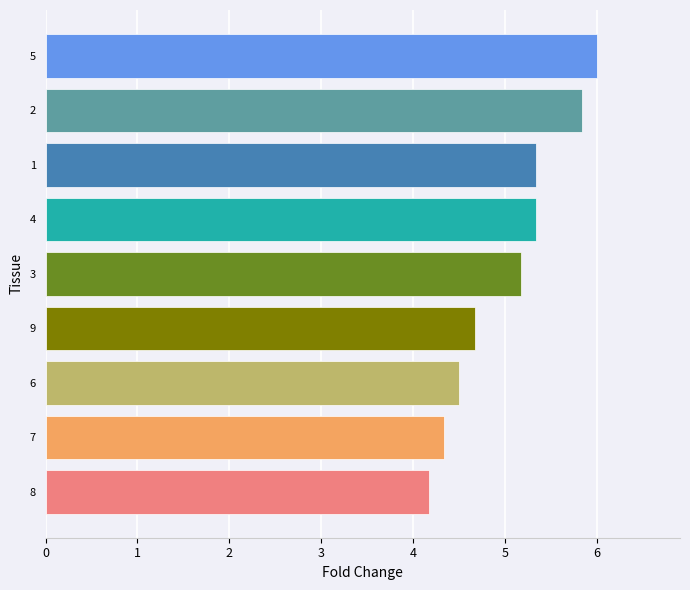

The chart shows a value of 3.0 at 7. True or false?

False